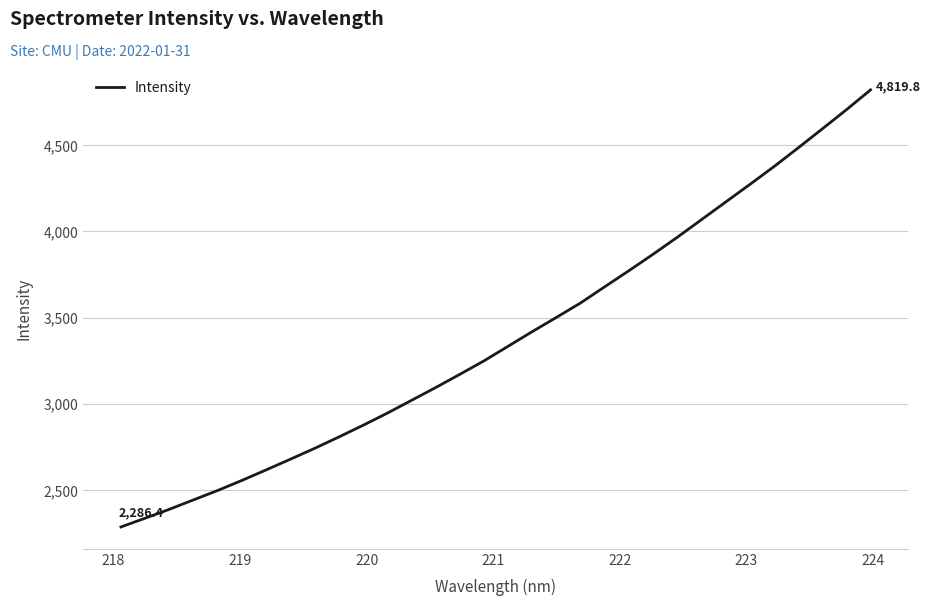

What is the greatest value displayed?

4819.8